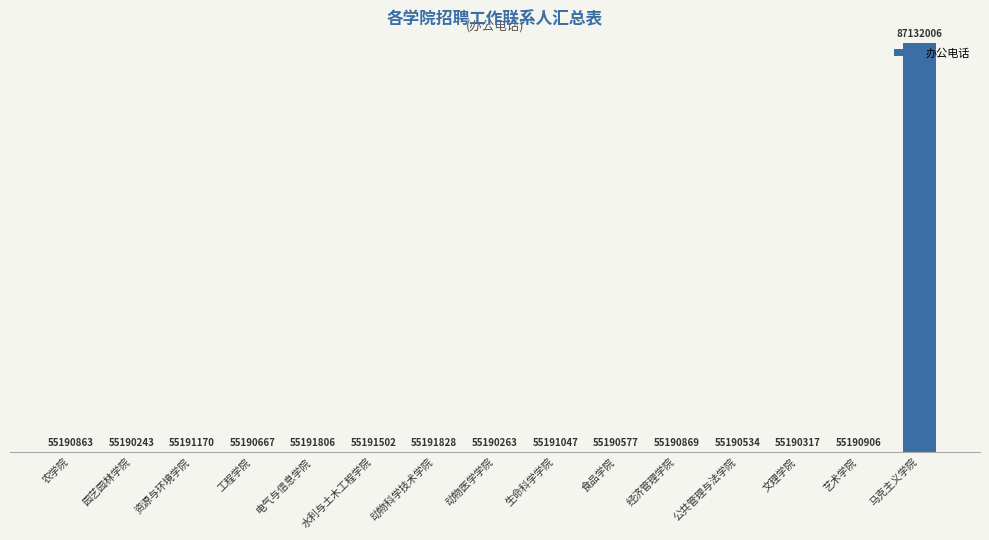

What is the maximum value shown in the chart?

87132006